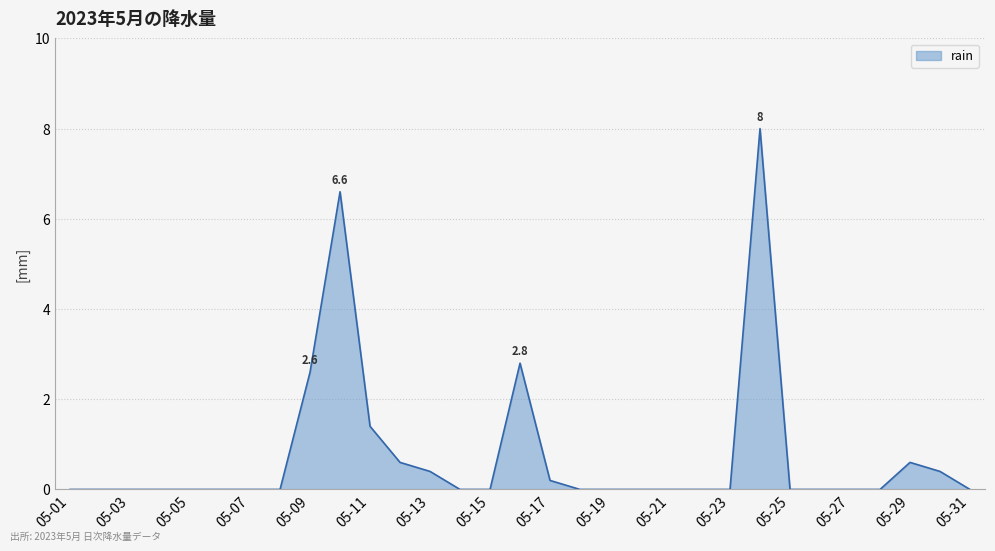

Reading right to left, extract all data points from this chart.

0.0	0.4	0.6	0.0	0.0	0.0	0.0	8.0	0.0	0.0	0.0	0.0	0.0	0.0	0.2	2.8	0.0	0.0	0.4	0.6	1.4	6.6	2.6	0.0	0.0	0.0	0.0	0.0	0.0	0.0	0.0